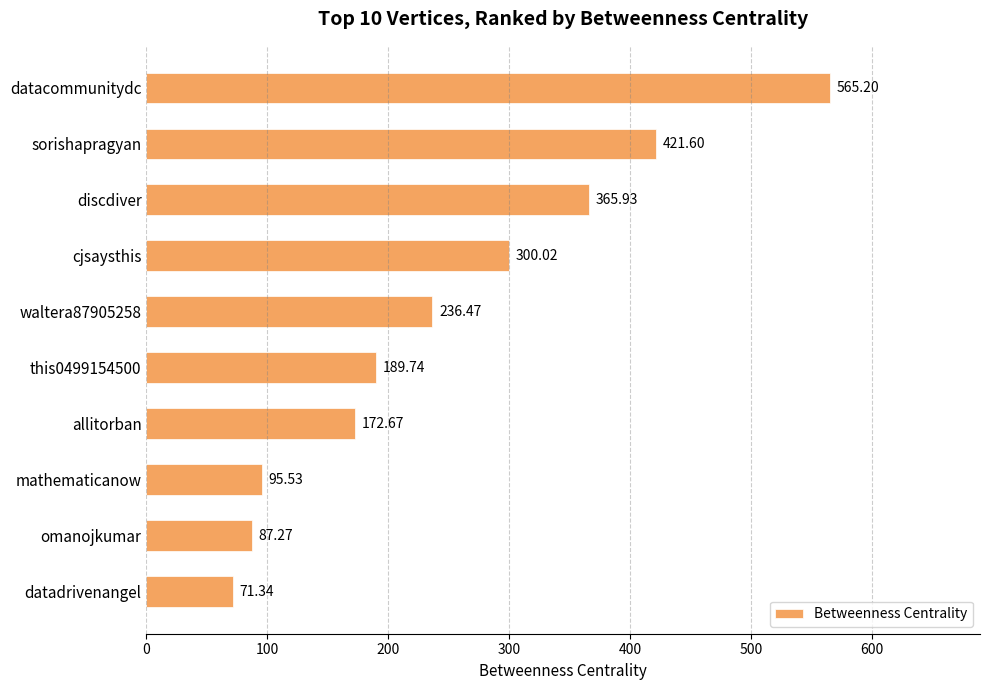

Does the chart contain any negative values?

No